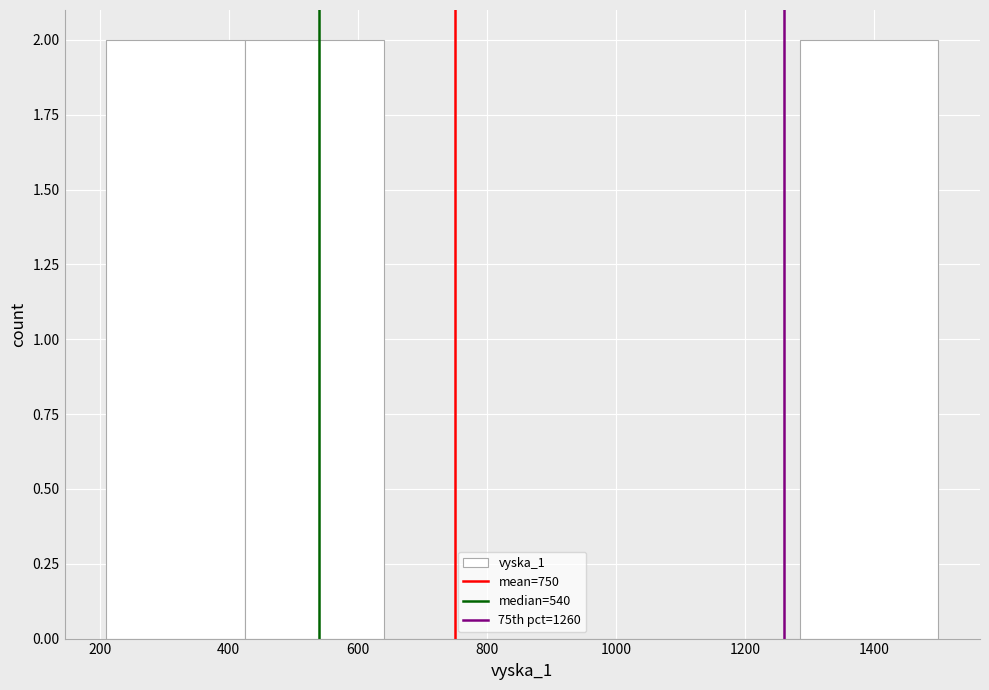

Reading left to right, list every bar in this chart as the range it spans on the x-axis followed by its height. Neither the bar edges nor the heights are printed on the chart, so give them approximately, as read against the axes.

210 to 425: 2
425 to 640: 2
640 to 855: 0
855 to 1070: 0
1070 to 1285: 0
1285 to 1500: 2